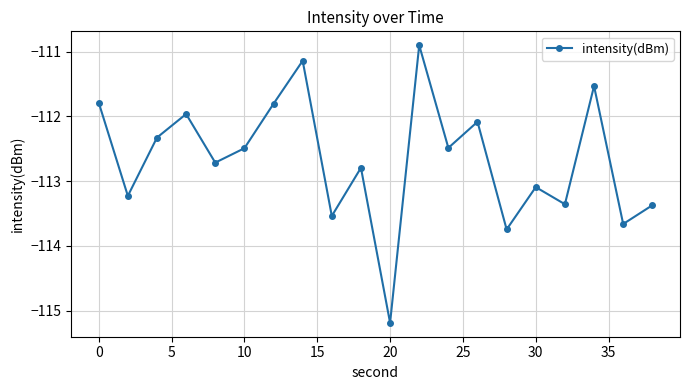

What is the difference between the maximum and second lowest values?

2.8